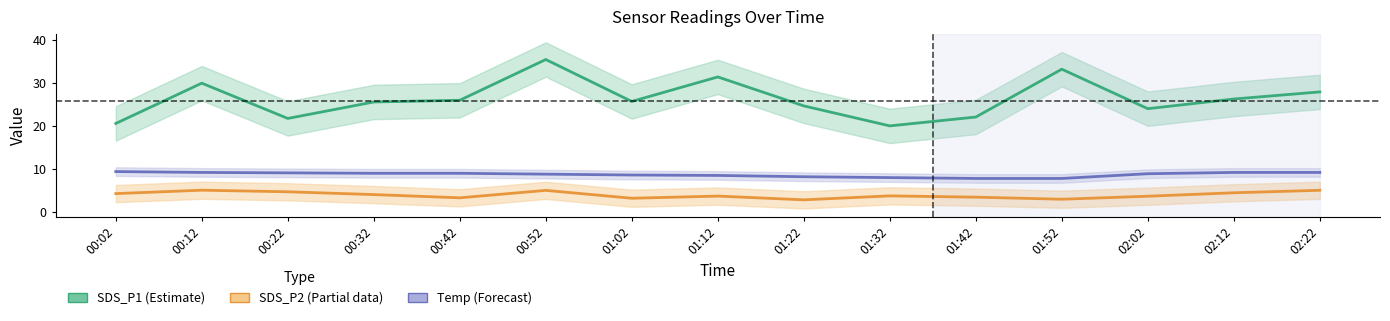

List the labels in order of Temp (Forecast) value, largest first.

00:02, 00:12, 02:12, 02:22, 00:22, 00:32, 00:42, 02:02, 00:52, 01:02, 01:12, 01:22, 01:32, 01:42, 01:52